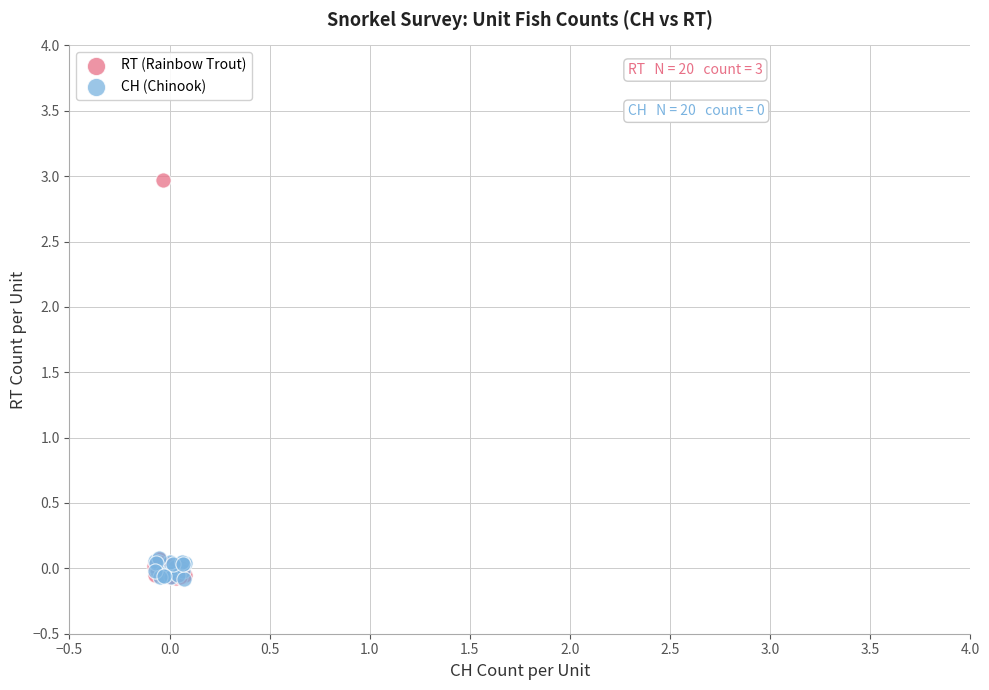

What are all the series names shown in the legend?

RT (Rainbow Trout), CH (Chinook)